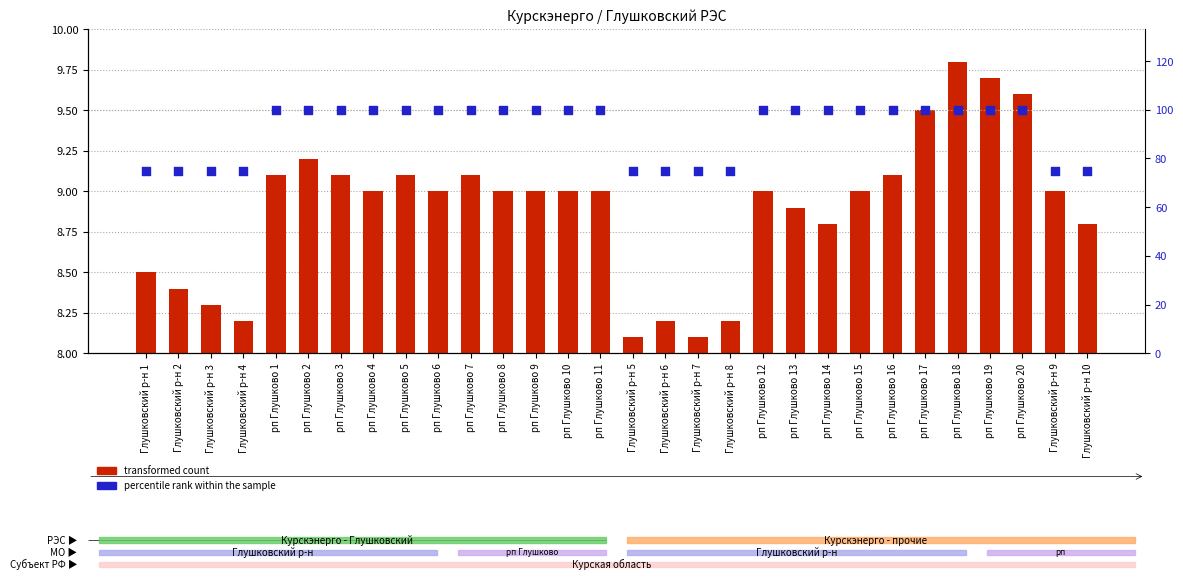

Which series reaches the minimum Y coordinate?

transformed count